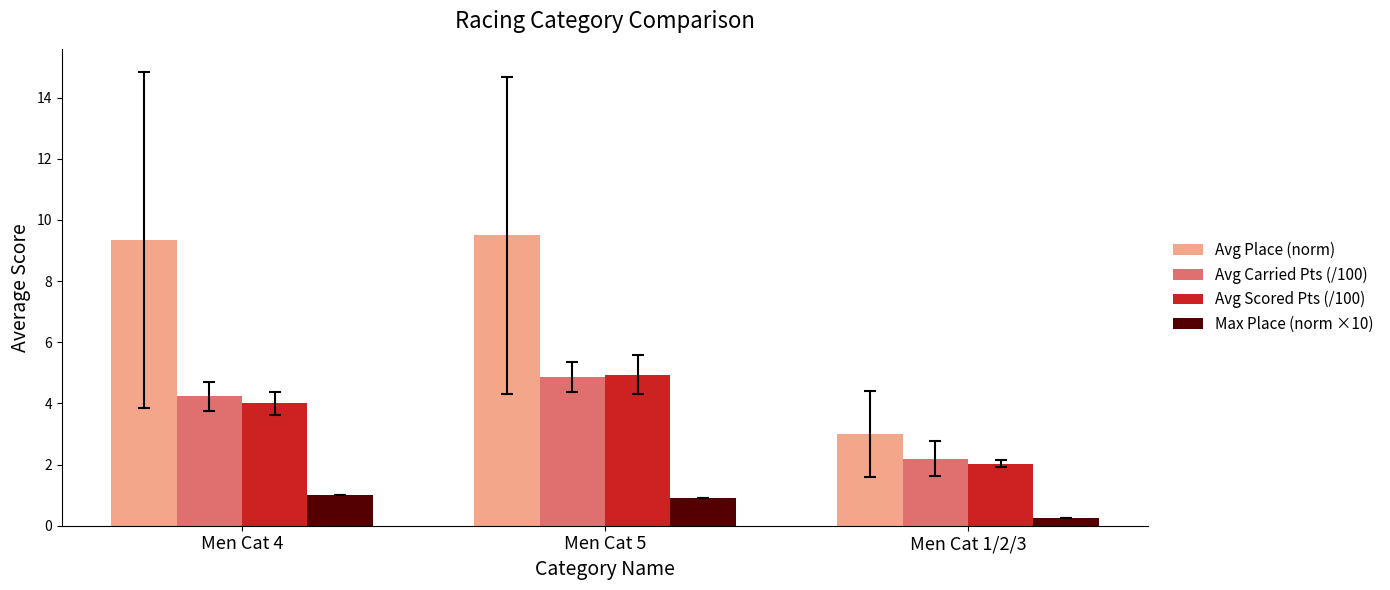

How many bars are there in total?

12